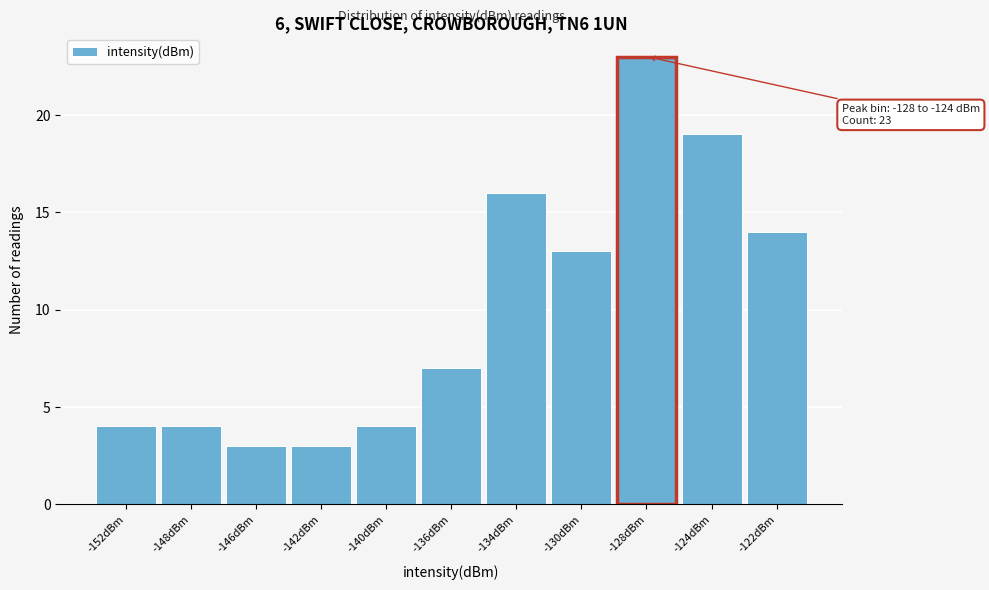

Reading left to right, what are all the values shown in this chart?

4	4	3	3	4	7	16	13	23	19	14